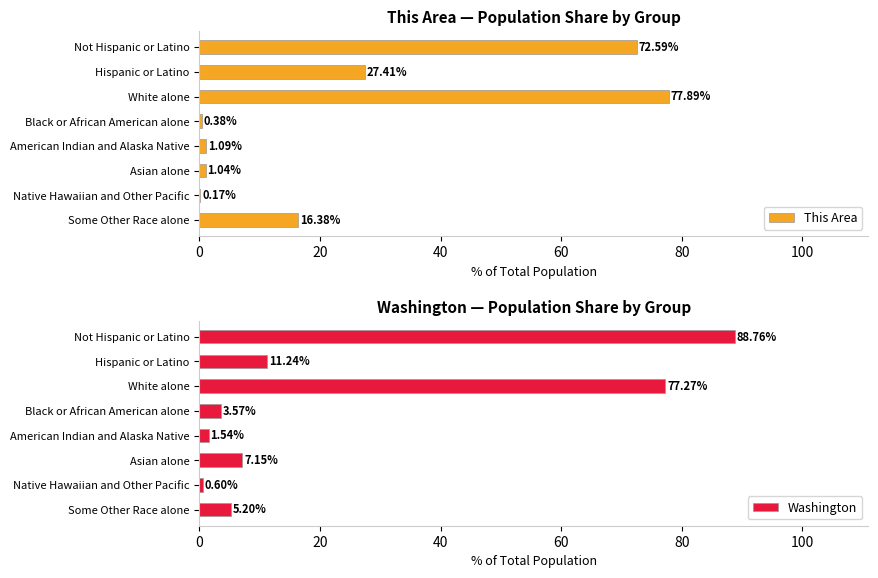

Are the bars horizontal?

Yes